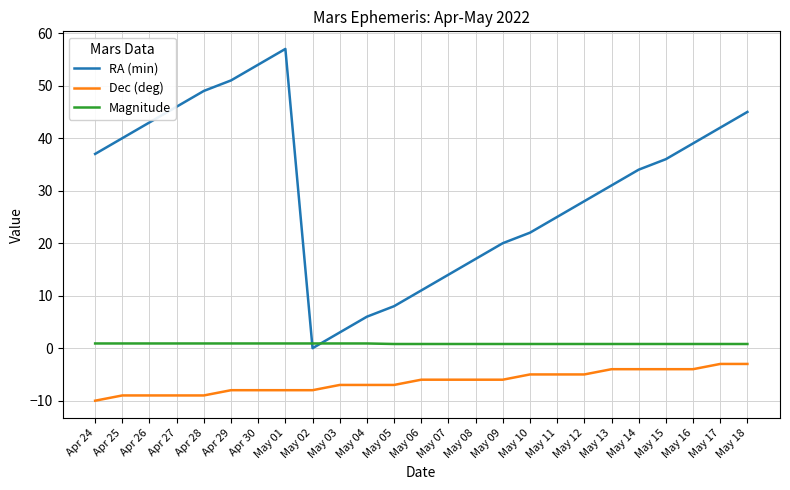

List the series in order of their peak value, lowest first.

Dec (deg), Magnitude, RA (min)